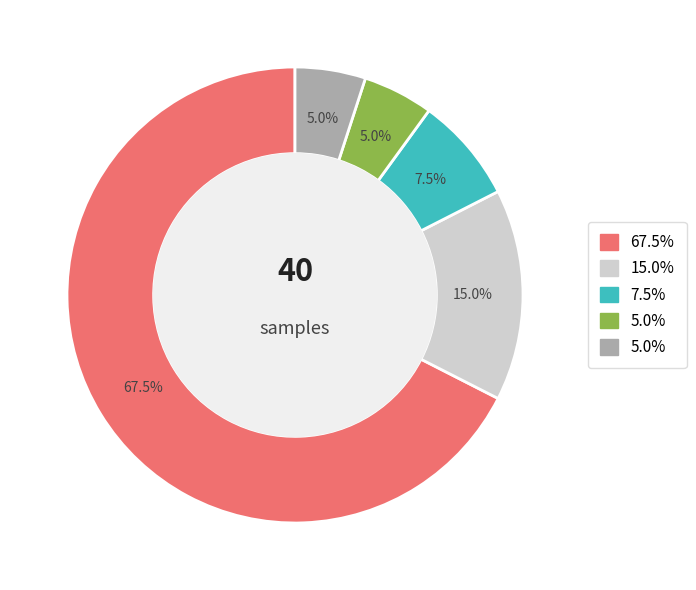

Count the number of slices in the pie.

5